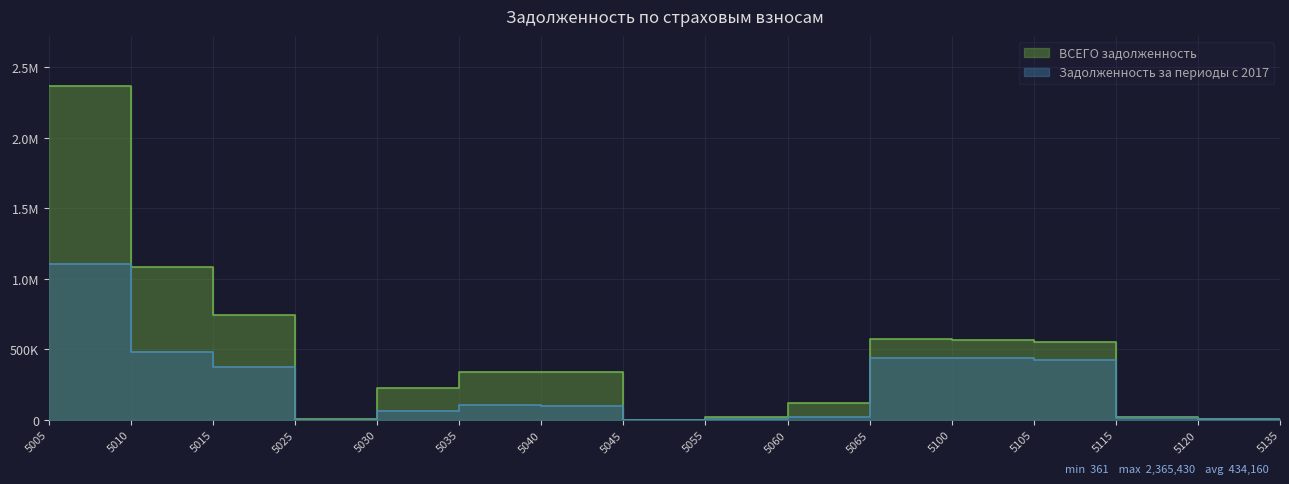

Which series has the largest total across all categories?

ВСЕГО задолженность